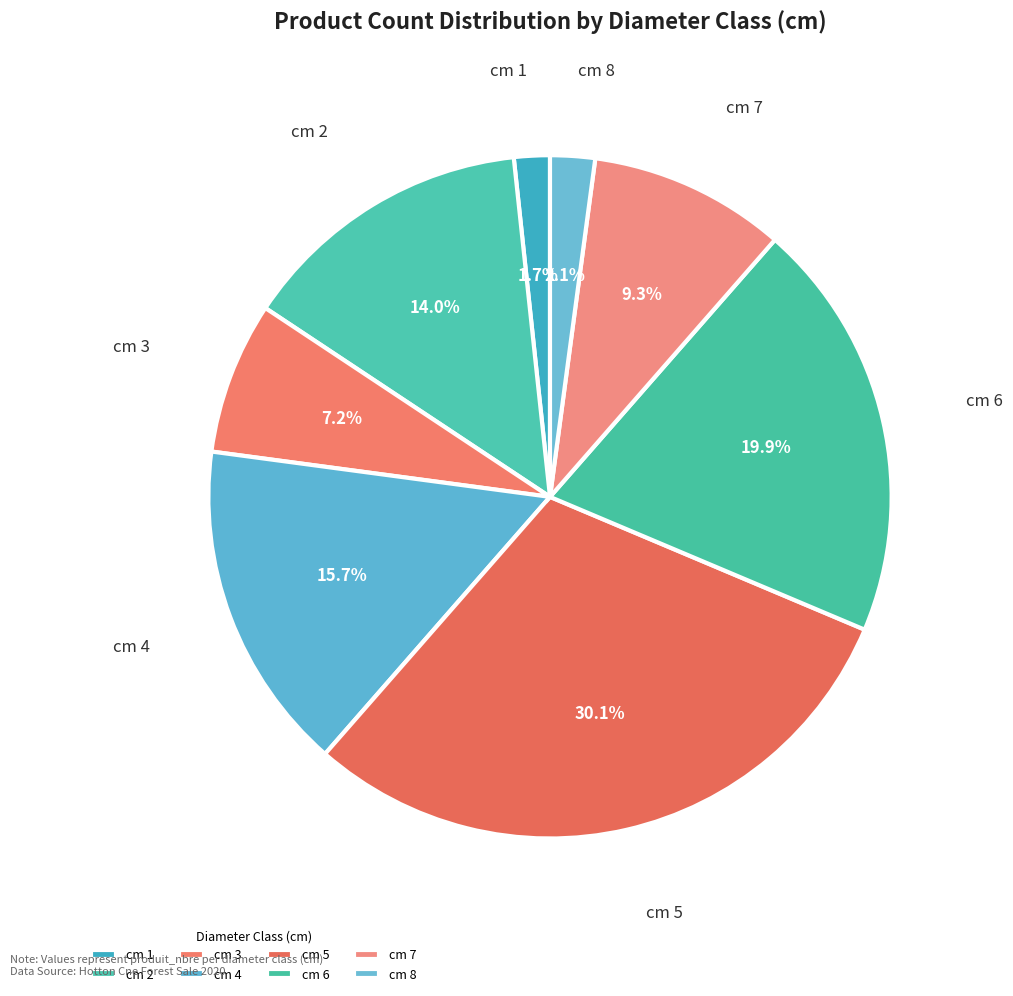

Is there a majority slice in this chart?

No